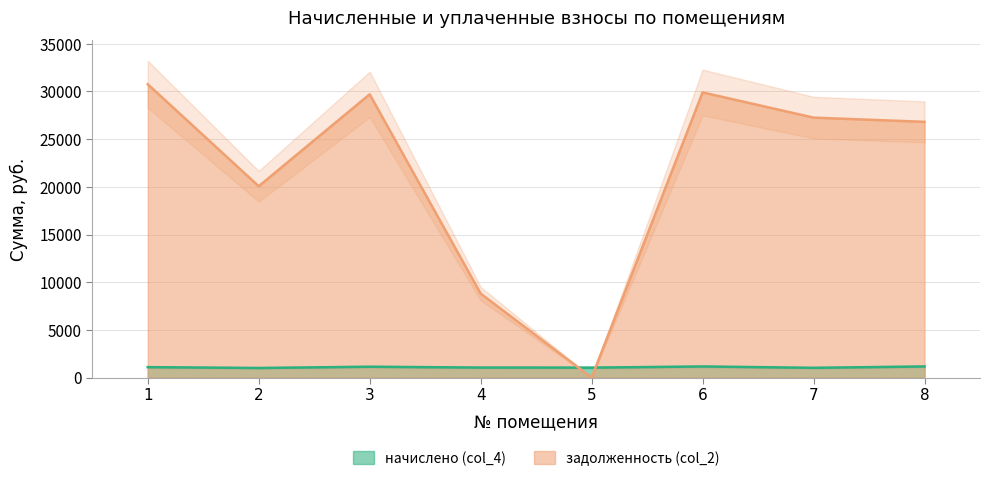

What is the value of the задолженность (col_2) point at the 7th from the left?

27256.8